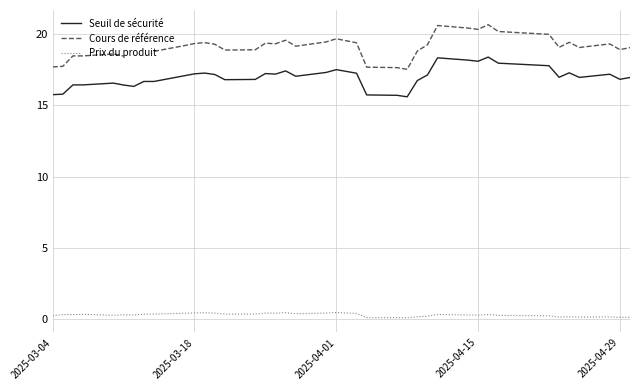

True or false: Seuil de sécurité and Cours de référence cross at least once.

False